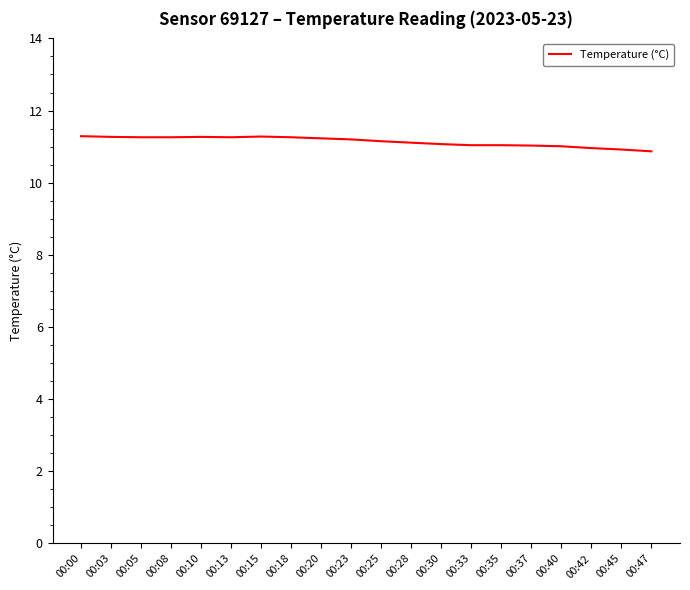

What is the maximum value shown in the chart?

11.3